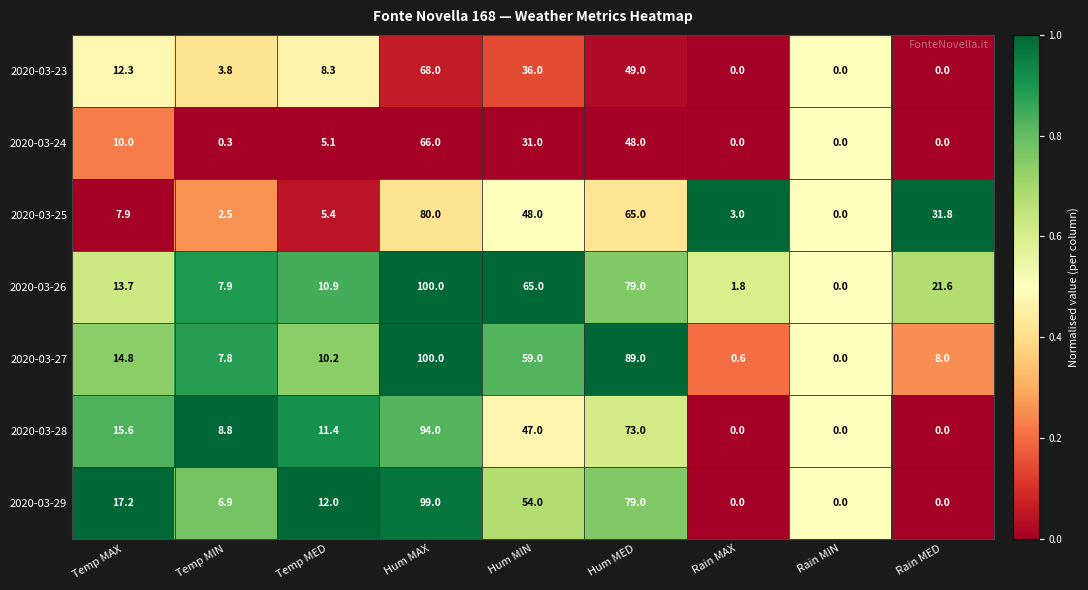

What is the total value across all series at Rain MAX?

5.4